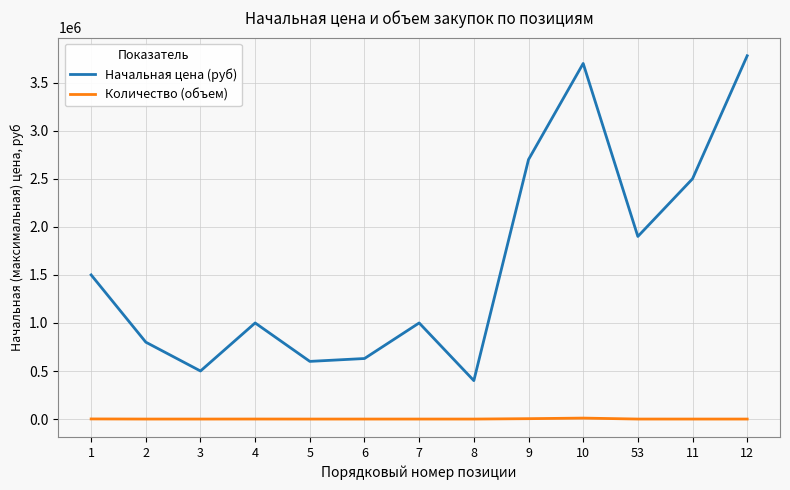

Does the chart have visible grid lines?

Yes